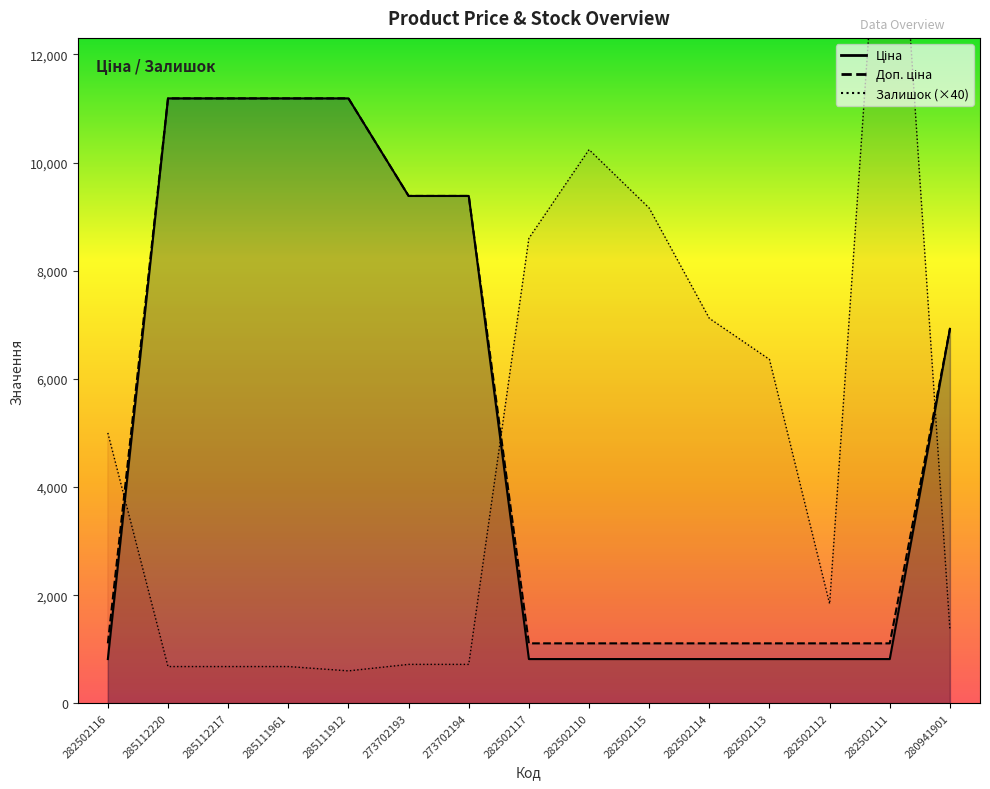

Between which two adjacent categories do Ціна and Залишок first intersect?

282502116 and 285112220